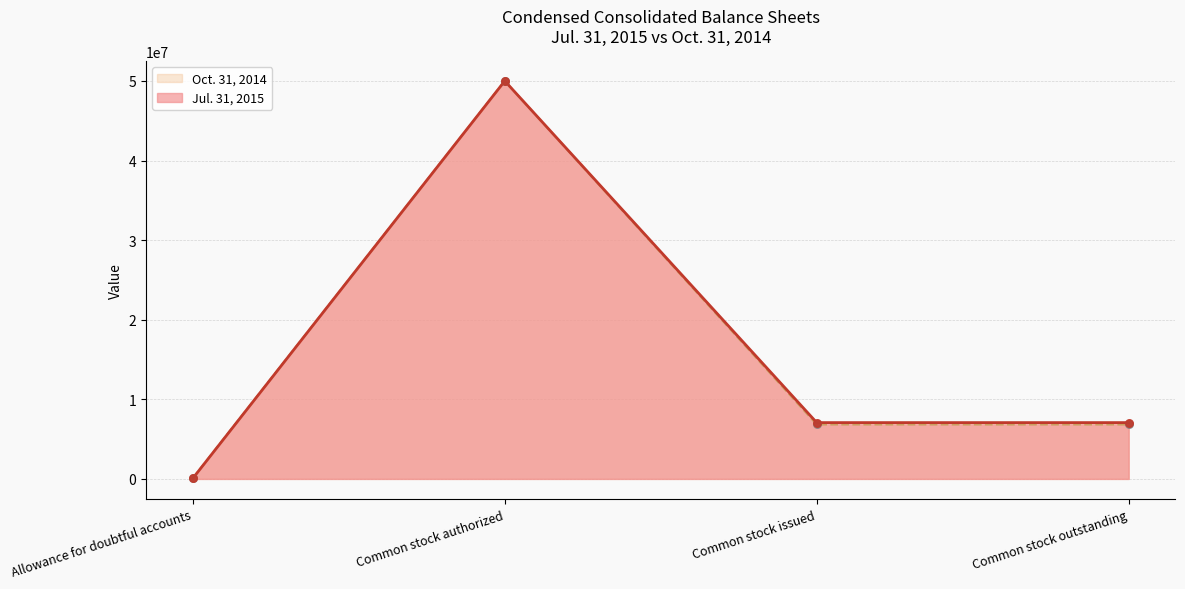

Which series reaches the maximum Y coordinate?

Jul. 31, 2015